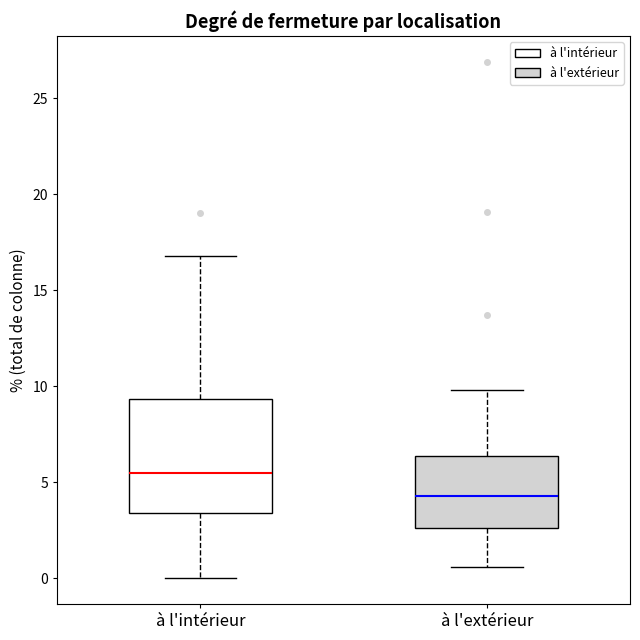

Which box's median line is the highest?

à l'intérieur